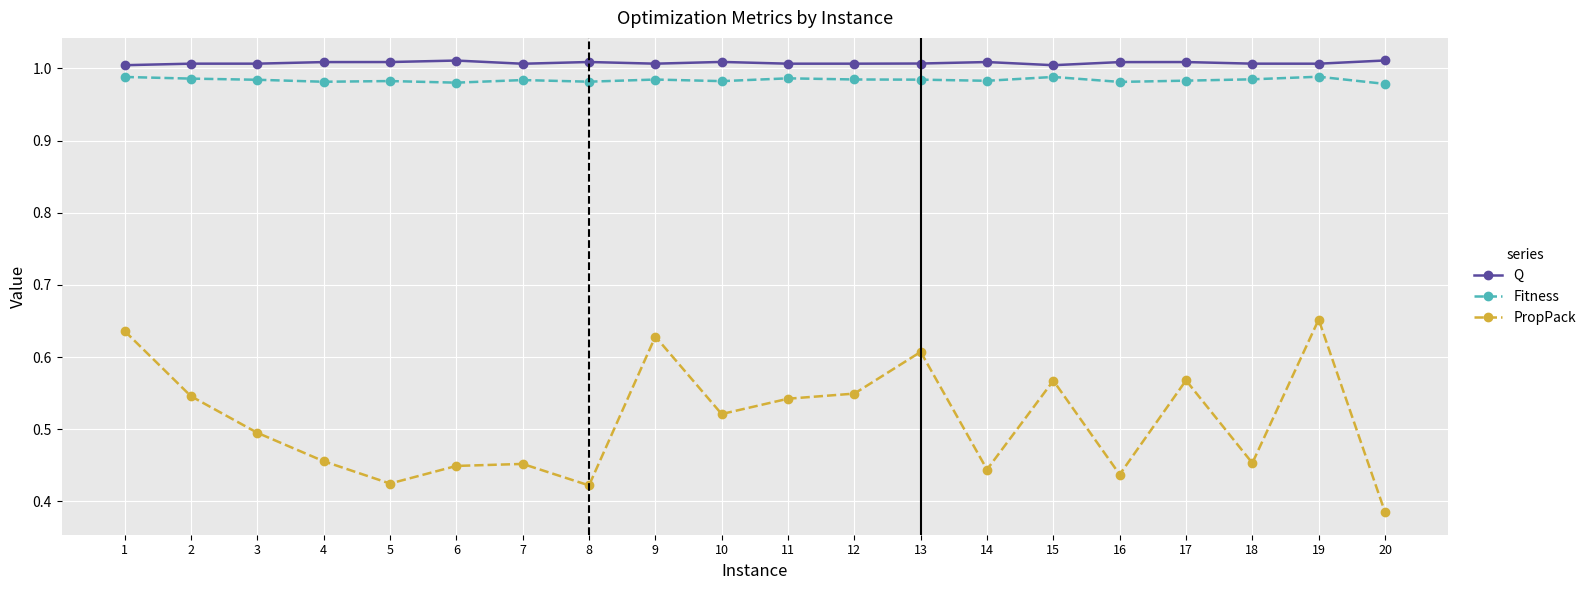

True or false: PropPack has more than 2 interior local peaks.

True